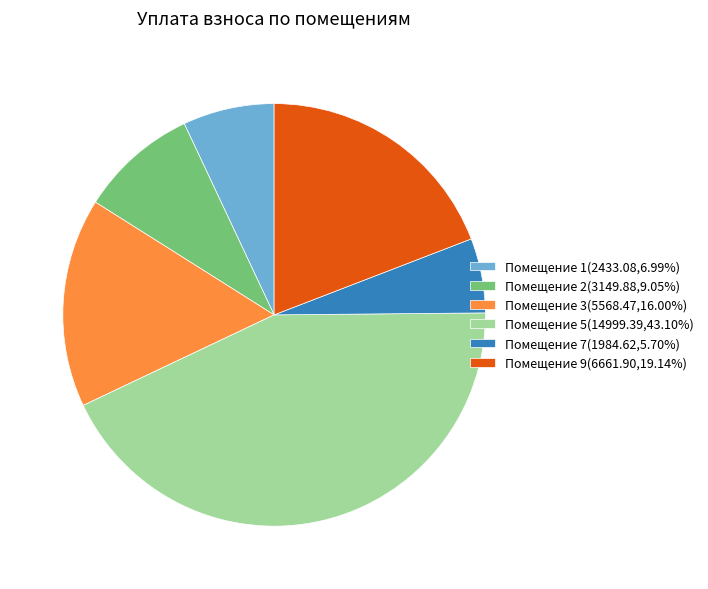

Approximately how many times larger is the value at Помещение 2(3149.88,9.05%) compared to Помещение 7(1984.62,5.70%)?

1.6